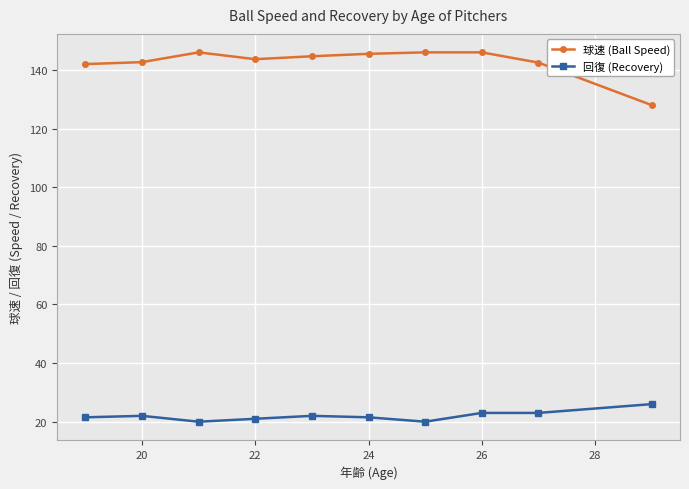

What is the value of the 回復 (Recovery) point at the 8th from the left?

23.0